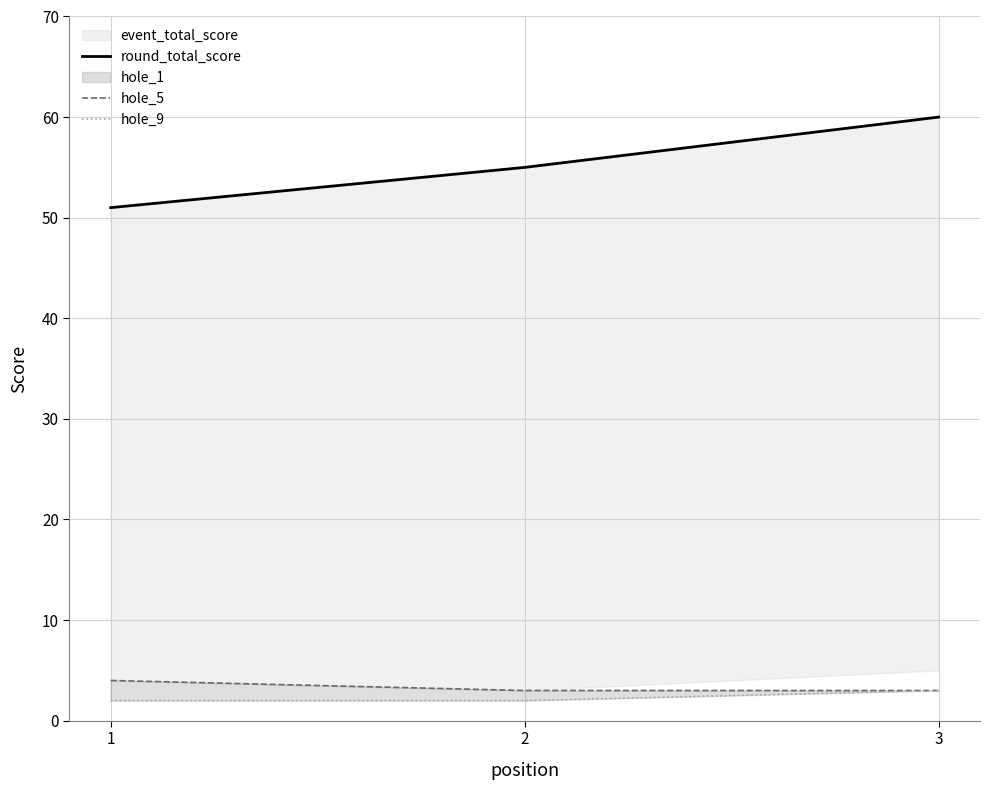

Is it true that hole_5 equals 3 at 3?

True